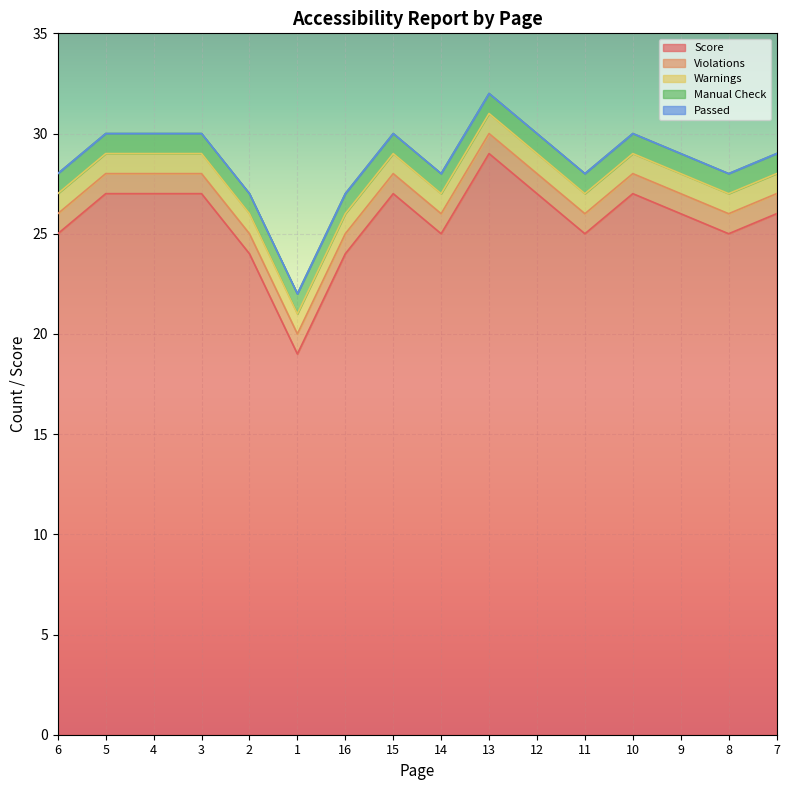

Reading left to right, extract all data points from this chart.

Score: 6=25	5=27	4=27	3=27	2=24	1=19	16=24	15=27	14=25	13=29	12=27	11=25	10=27	9=26	8=25	7=26
Violations: 6=1	5=1	4=1	3=1	2=1	1=1	16=1	15=1	14=1	13=1	12=1	11=1	10=1	9=1	8=1	7=1
Warnings: 6=1	5=1	4=1	3=1	2=1	1=1	16=1	15=1	14=1	13=1	12=1	11=1	10=1	9=1	8=1	7=1
Manual Check: 6=1	5=1	4=1	3=1	2=1	1=1	16=1	15=1	14=1	13=1	12=1	11=1	10=1	9=1	8=1	7=1
Passed: 6=0	5=0	4=0	3=0	2=0	1=0	16=0	15=0	14=0	13=0	12=0	11=0	10=0	9=0	8=0	7=0